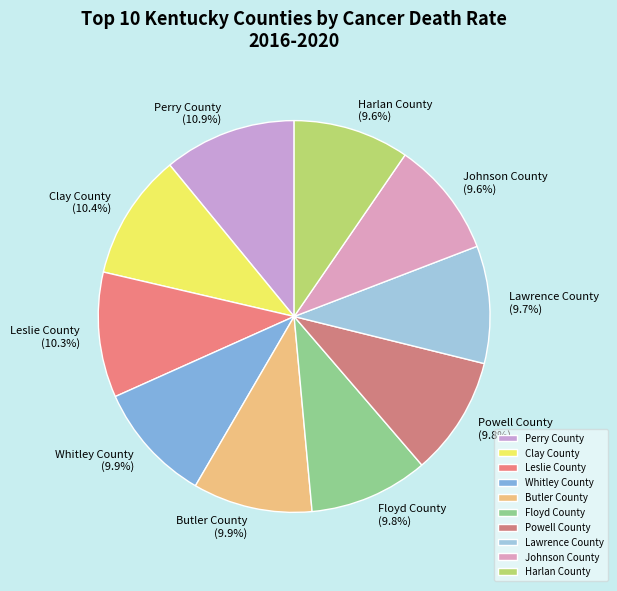

Count the number of slices in the pie.

10